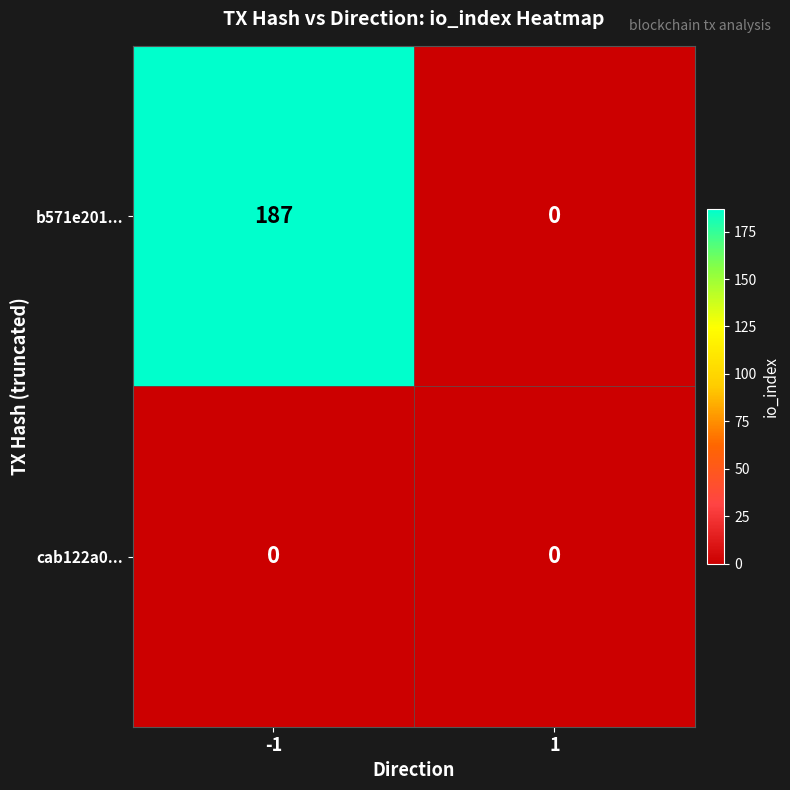

True or false: b571e201... has a value of 0 at 1.

True